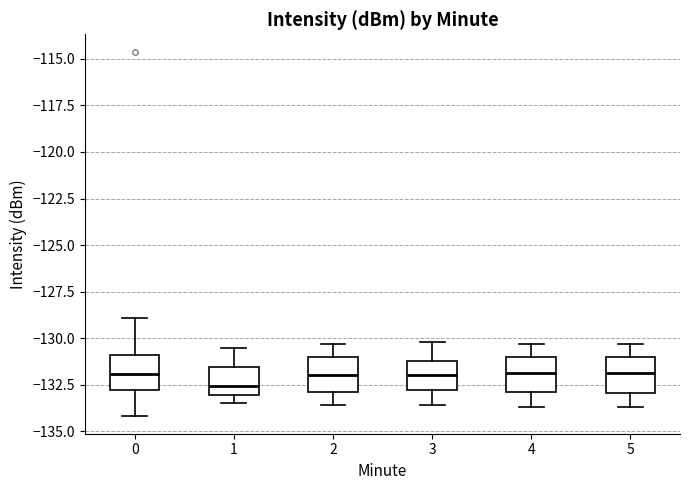

Reading left to right, transcribe this box plot: for each box, give where its median line is, the range the box spans, and where its two whiskers end, as read against the y-axis. The values are not printed on the chart, so give them approximately, as read against the axis.

0: median -132.0, box -133.0 to -131.0, whiskers -134.0 to -129.0
1: median -132.5, box -133.0 to -131.5, whiskers -133.5 to -130.5
2: median -132.0, box -133.0 to -131.0, whiskers -133.5 to -130.5
3: median -132.0, box -133.0 to -131.0, whiskers -133.5 to -130.0
4: median -132.0, box -133.0 to -131.0, whiskers -133.5 to -130.5
5: median -132.0, box -133.0 to -131.0, whiskers -133.5 to -130.5